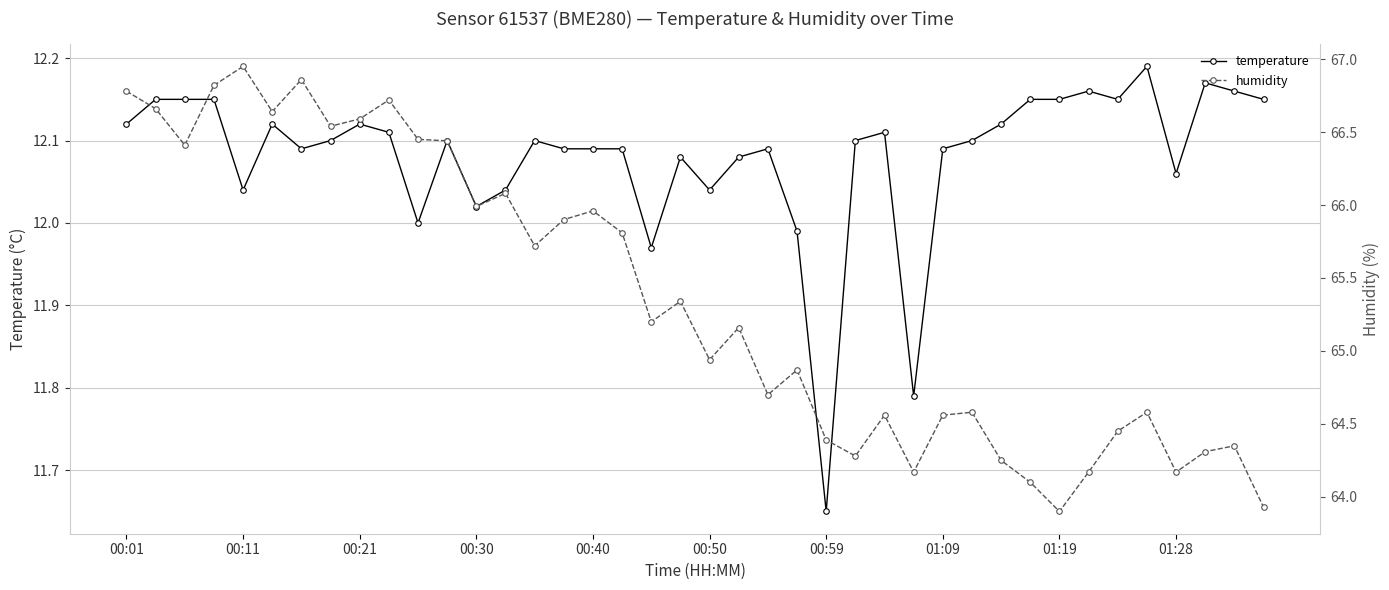

List the series in order of their overall mean, lowest first.

temperature, humidity